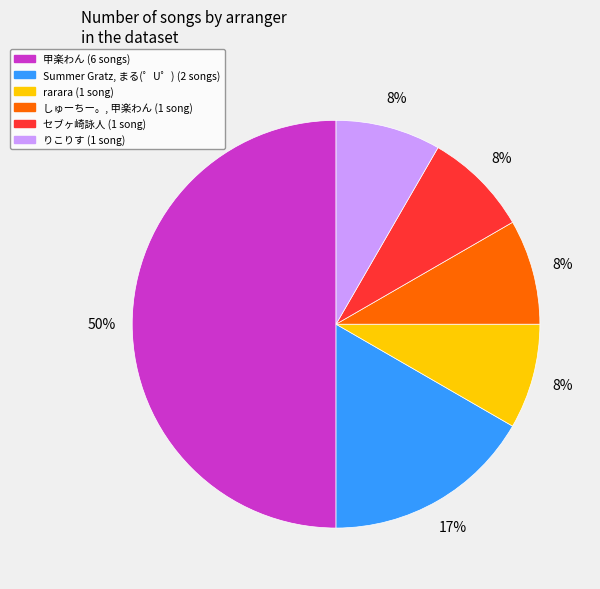

The しゅーちー。, 甲楽わん slice represents 18% of the pie. True or false?

False